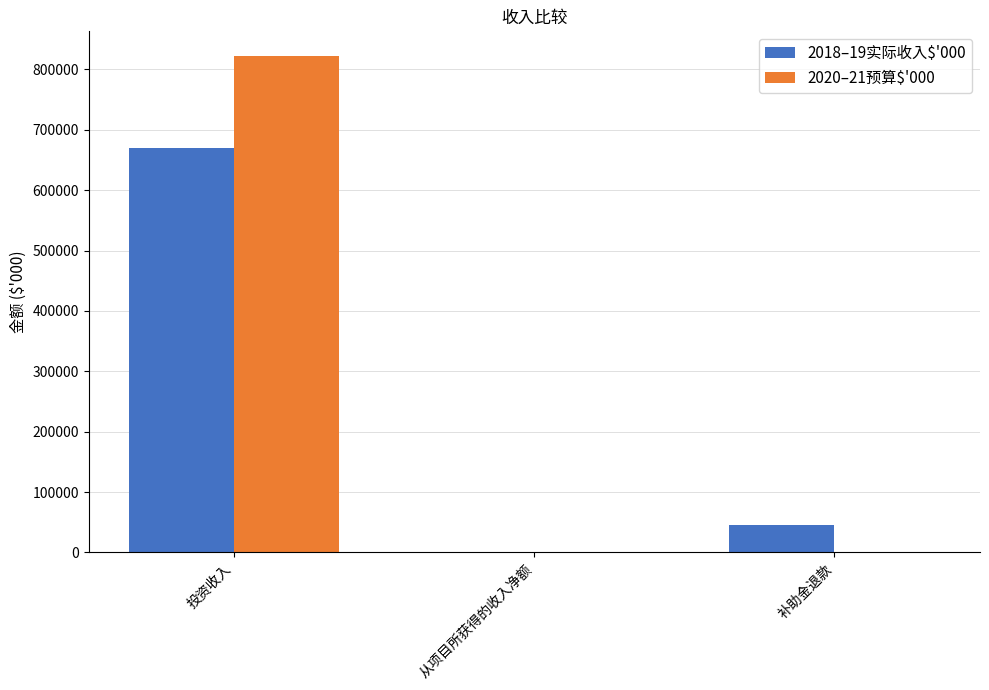

The 2020–21预算$'000 series shows 822000 at 投资收入. True or false?

True